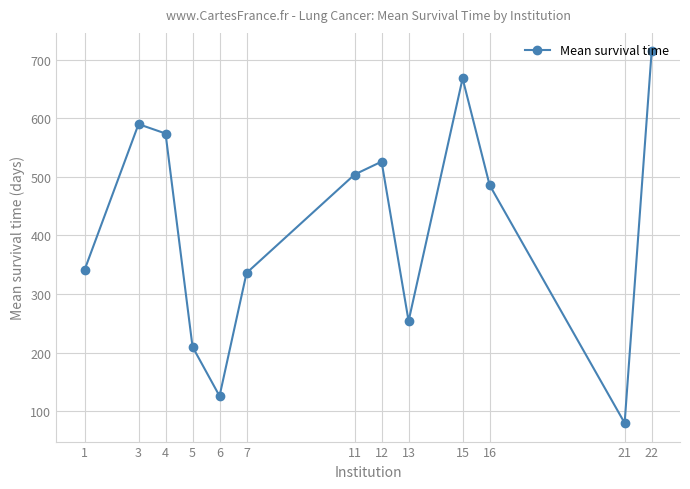

Is it true that the value at 7 is 336?

True